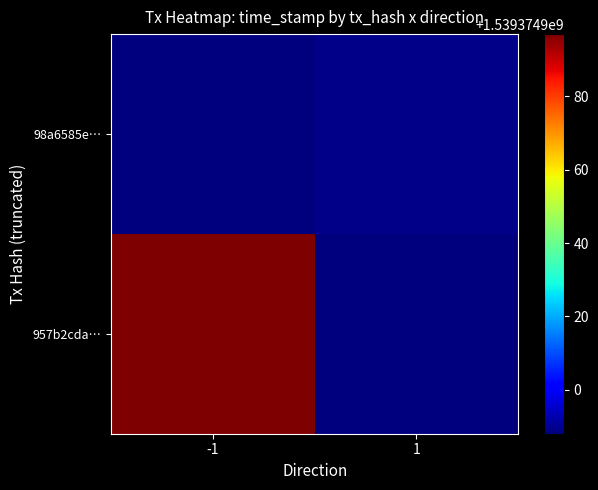

Rank the series by their maximum value, from highest to lowest.

957b2cda8d5e2b9d4e6e2b8cff51f639416fb73, 98a6585e47d3239c4cffbe3e8bbd6f2259c0bb1